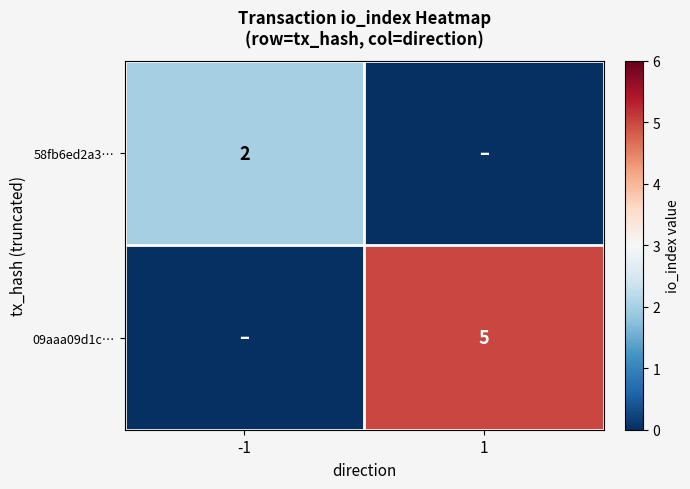

The 58fb6ed2a3… series shows 3 at -1. True or false?

False